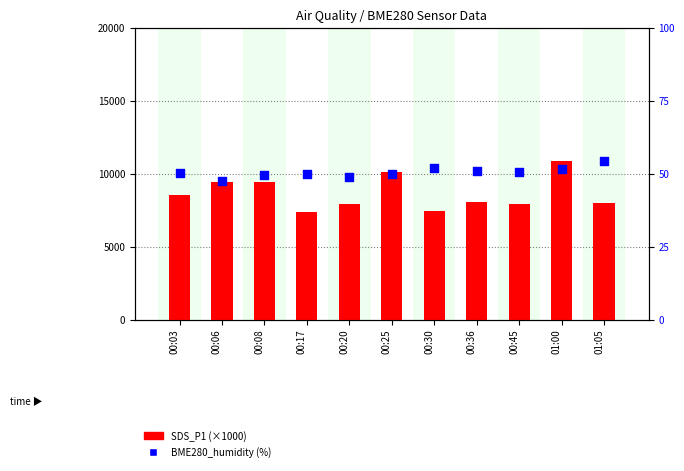

What is the total value across all series at 00:17?

7430.1